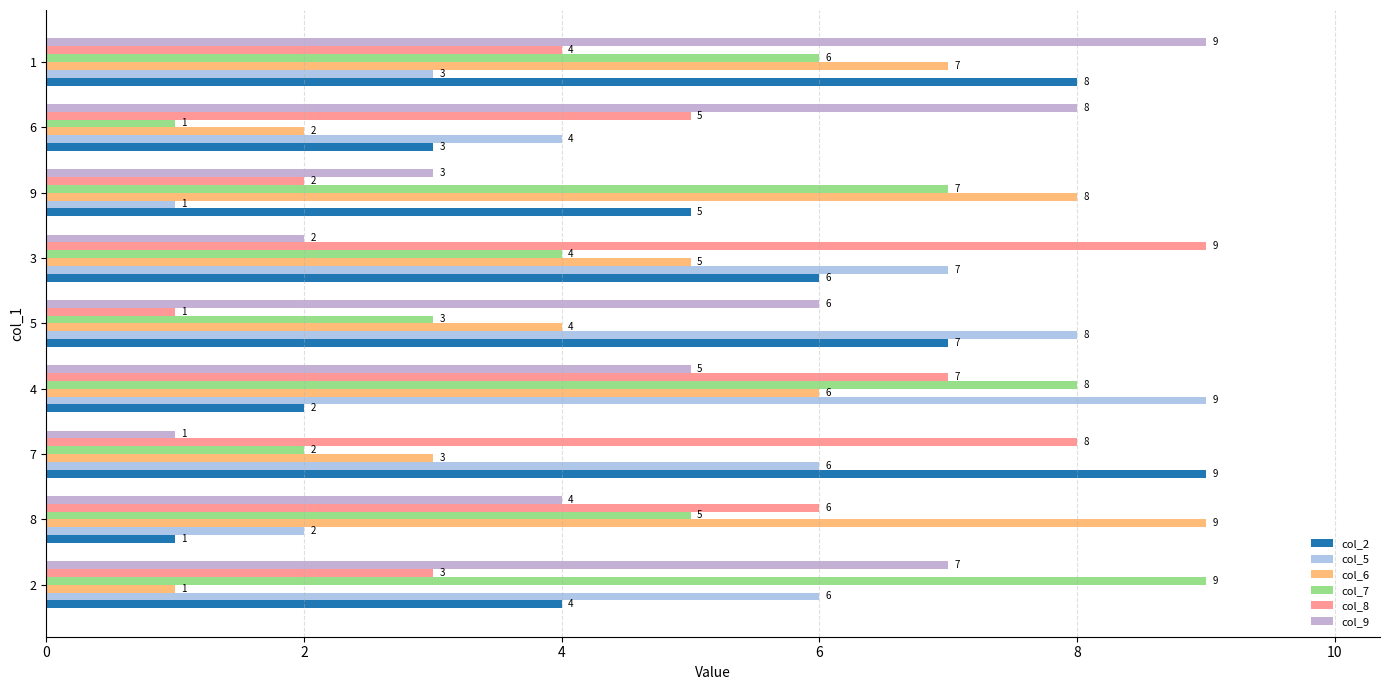

Is it true that col_7 equals 2 at 8?

False